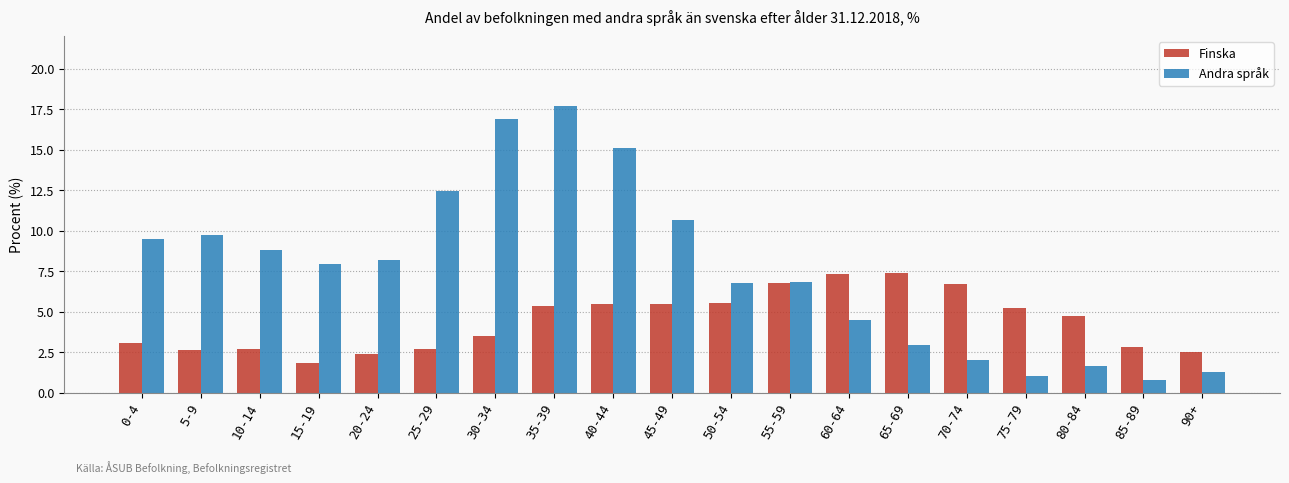

What is the sum of all Finska values?

83.9